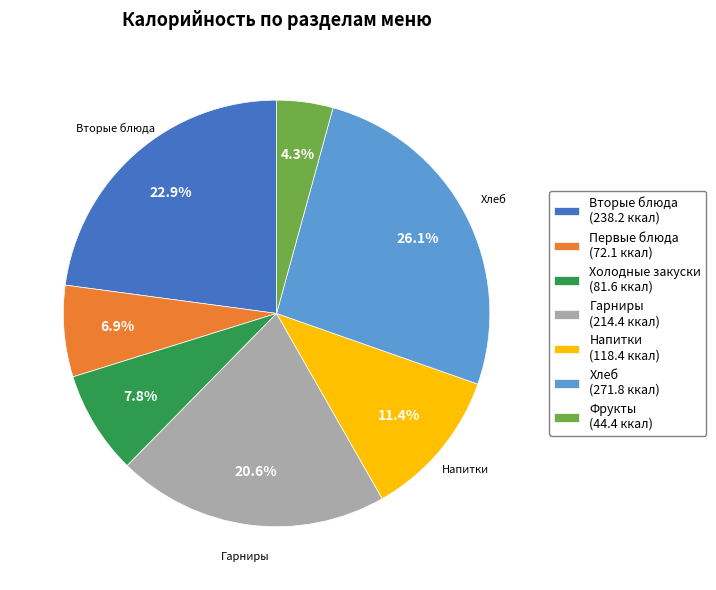

What is the total percentage of Вторые блюда and Первые блюда?

29.8%